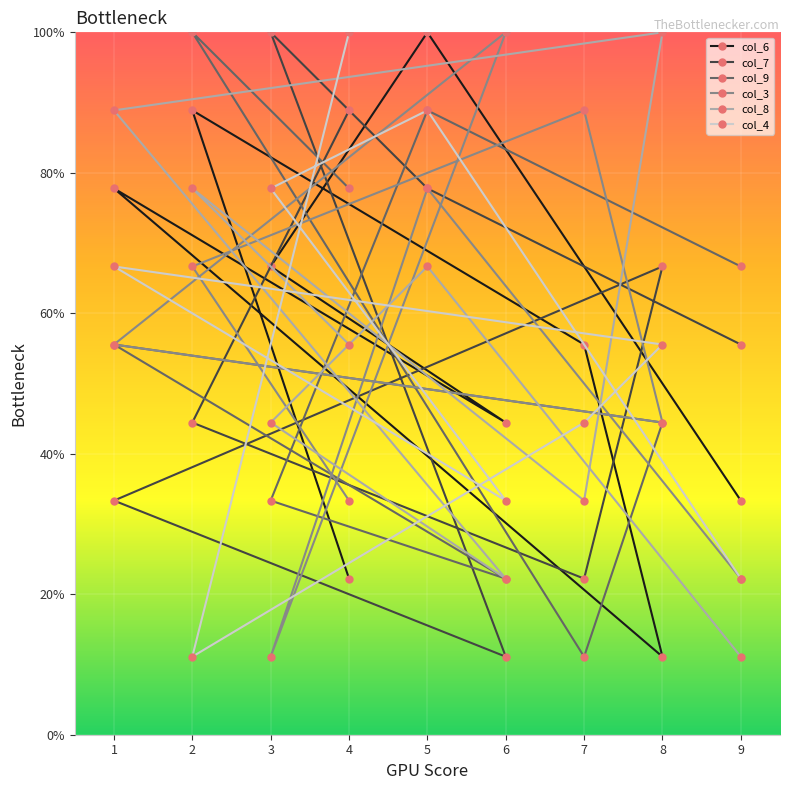

The value of col_8 at 6 is 9.8. True or false?

False